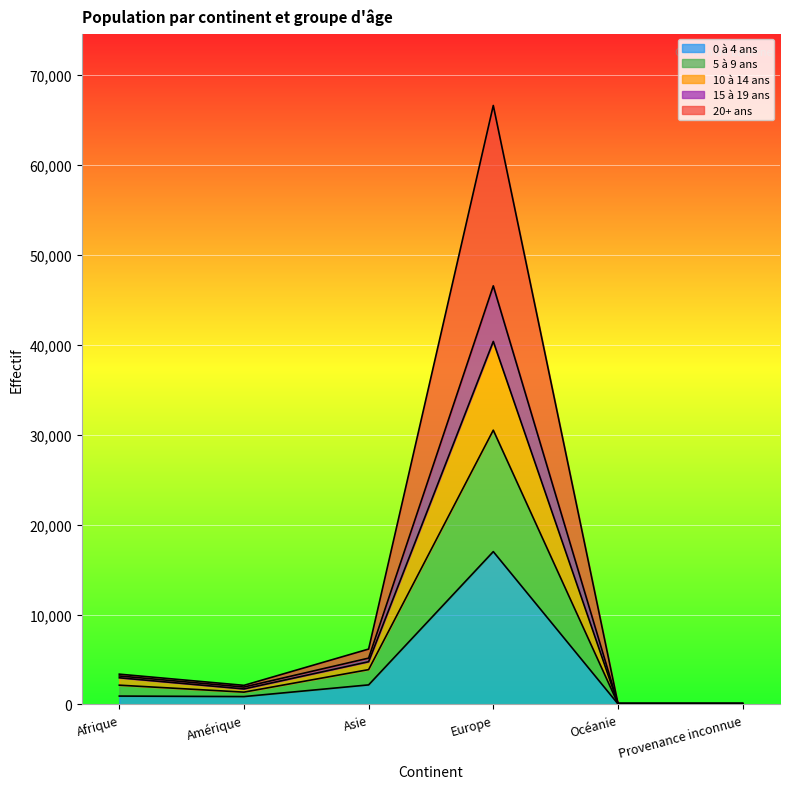

At which category is the sum across all series the highest?

Europe